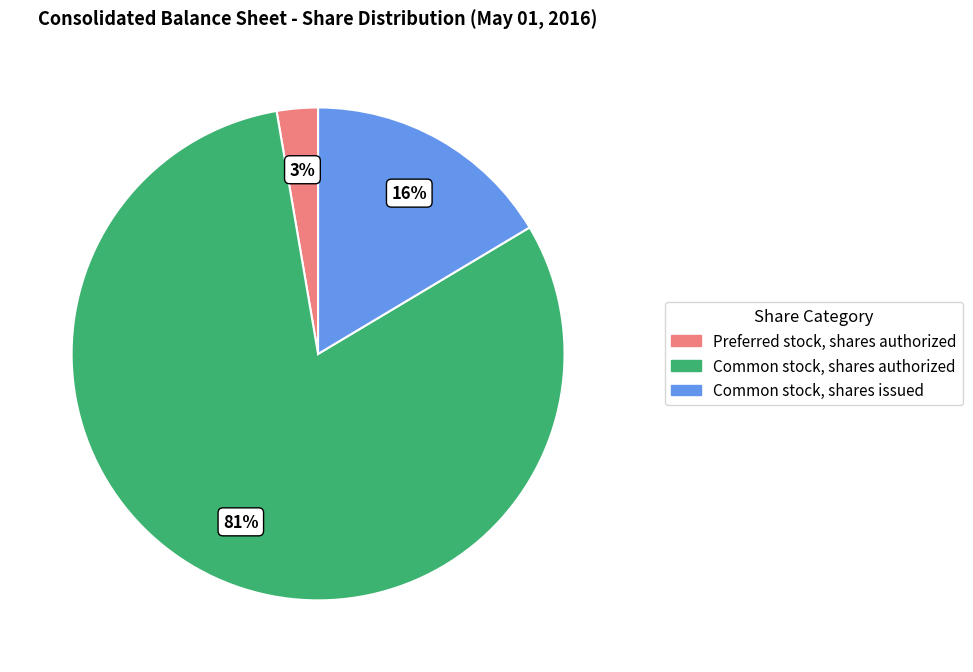

To the nearest percent, what is the combined percentage of Common stock, shares authorized and Common stock, shares issued?

97%